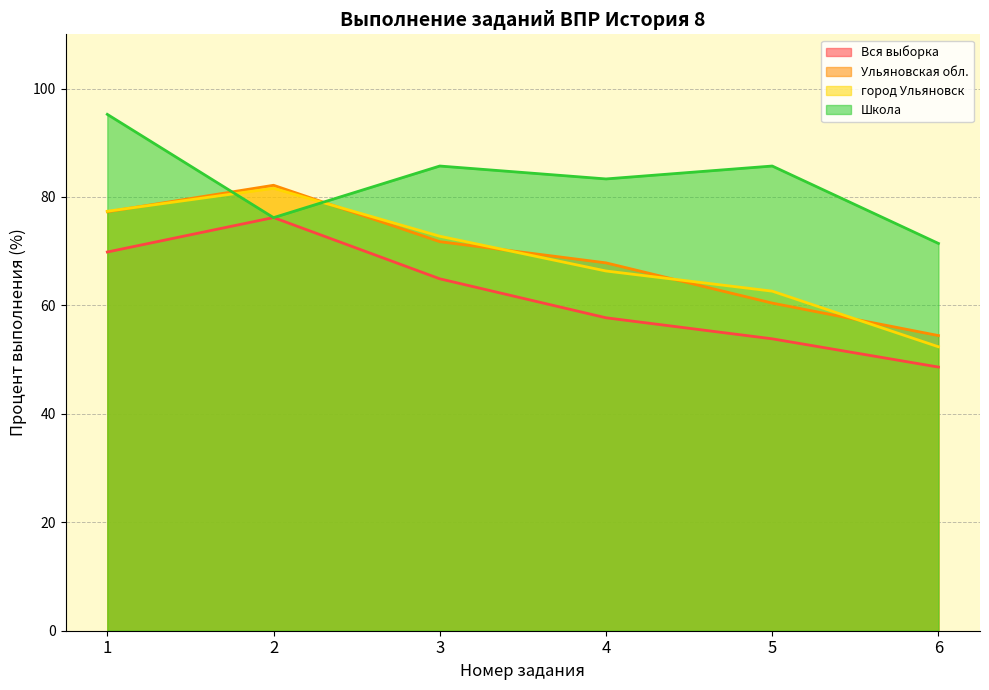

What is the value of the Школа point at the 6th from the left?

71.4